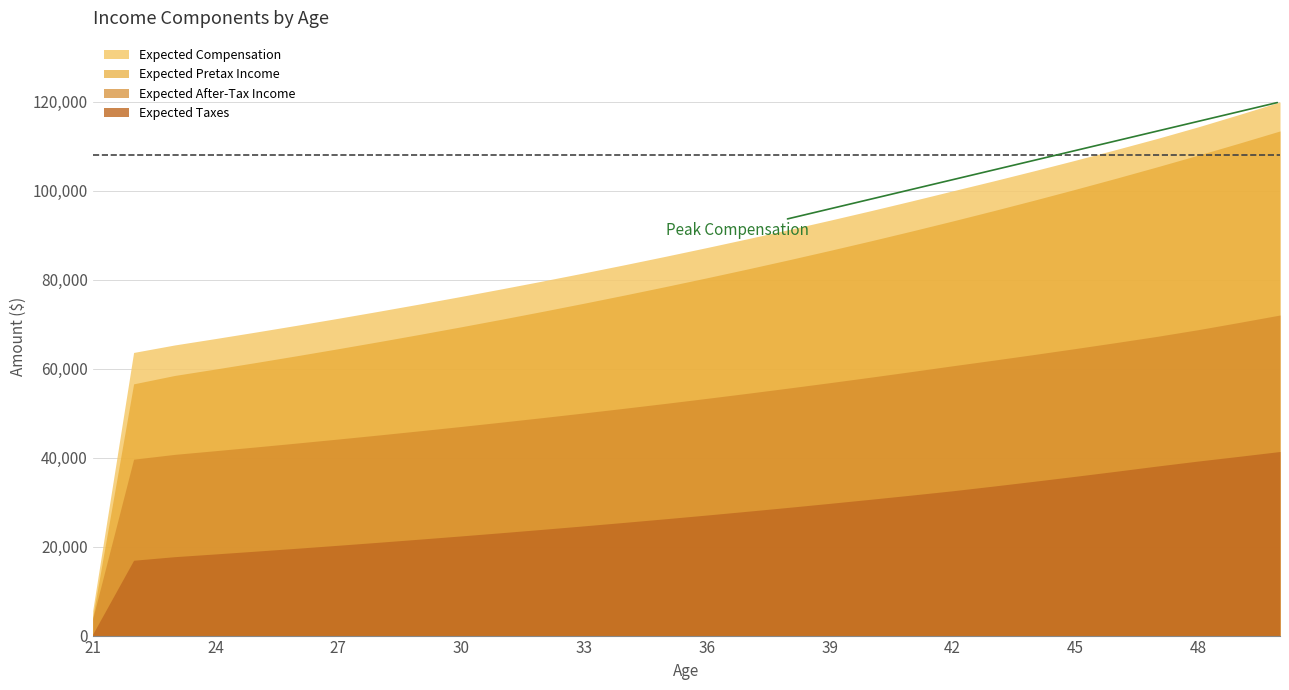

What is the difference between the Expected After-Tax Income values at 23 and 33?

9315.6